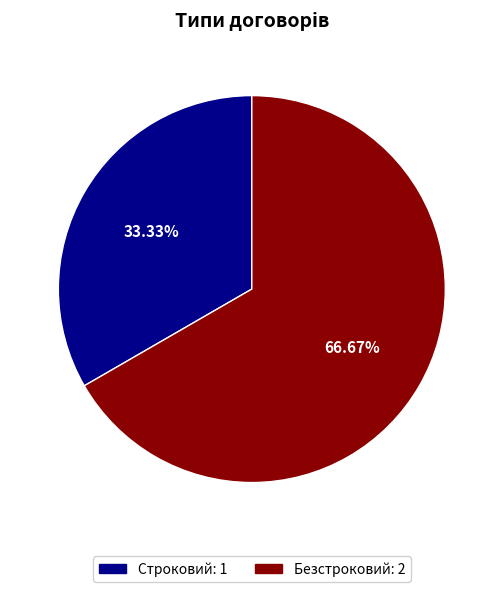

The Безстроковий slice represents 67% of the pie. True or false?

True